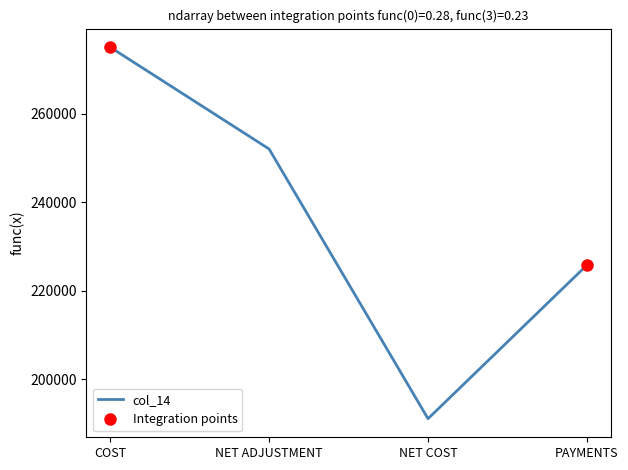

List the labels in order of value, smallest first.

NET COST, PAYMENTS, NET ADJUSTMENT, COST